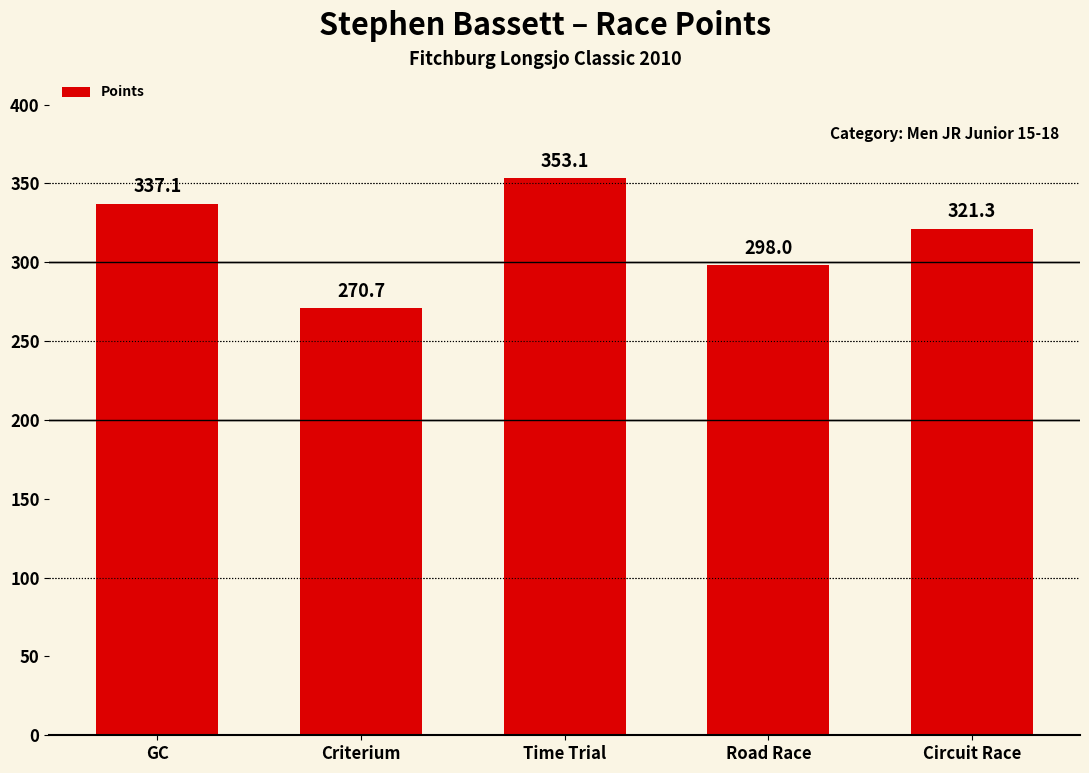

How many values are below 321?

2